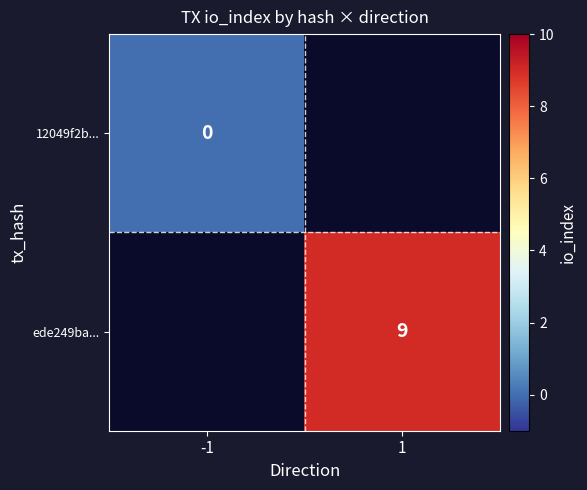

True or false: ede249ba... has a value of 14 at 1.

False